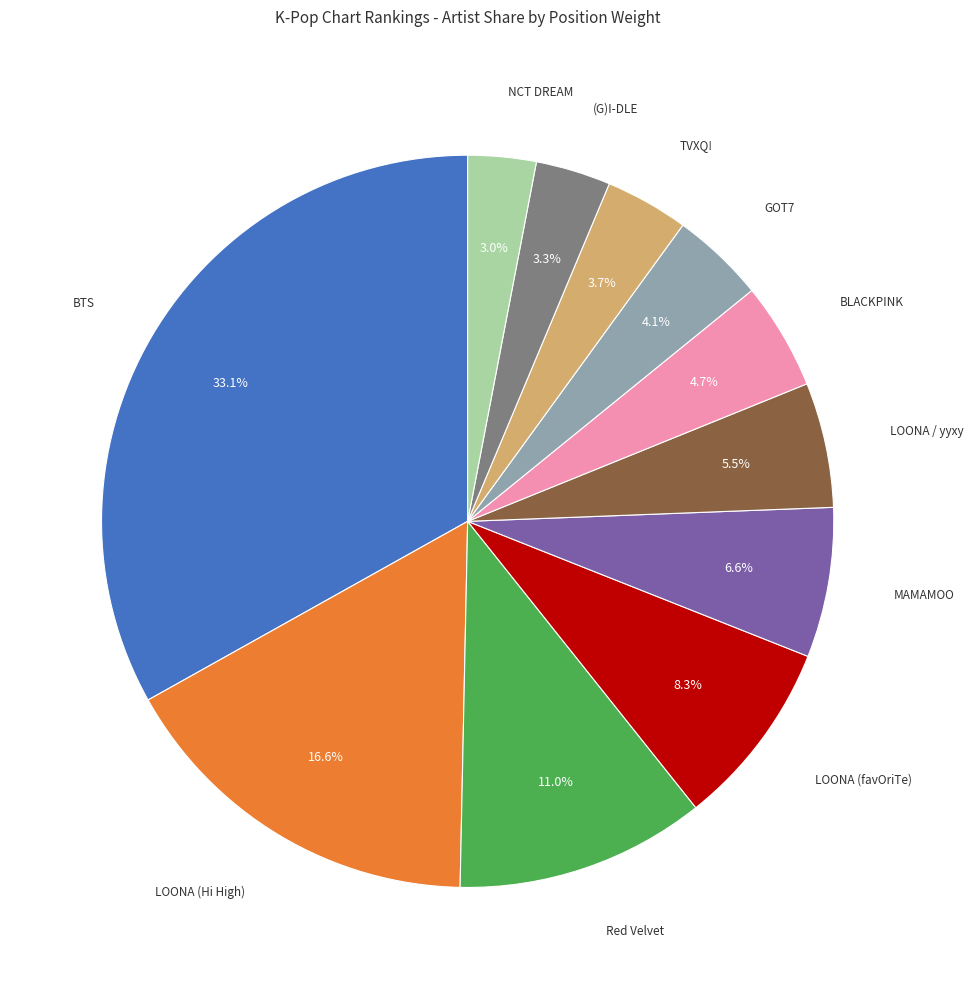

Does any single category account for the majority?

No